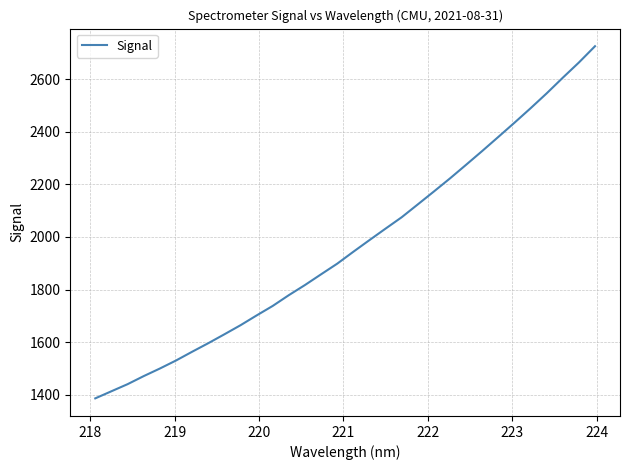

What is the greatest value displayed?

2724.7